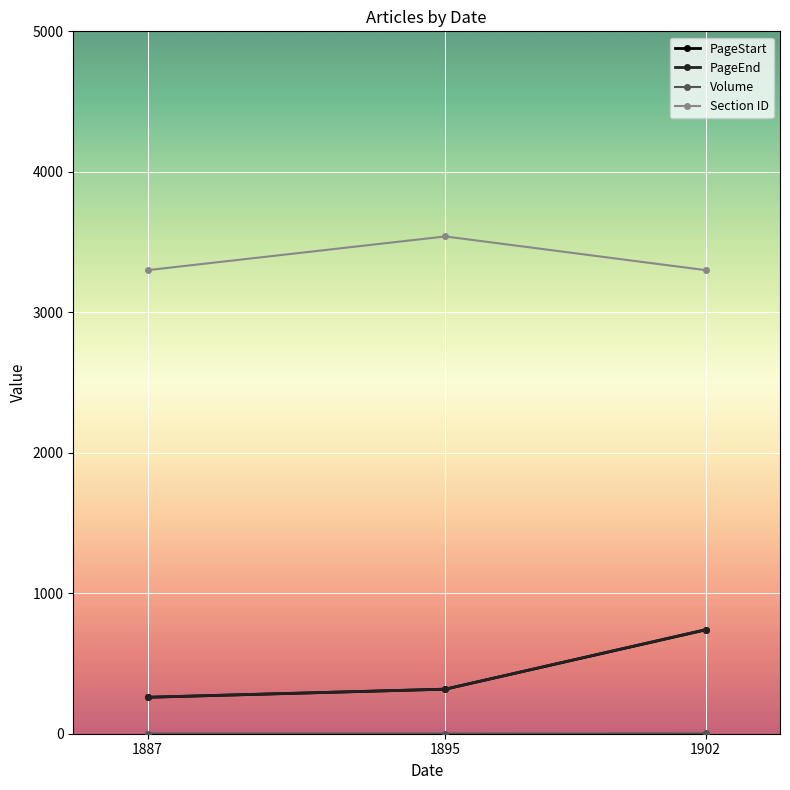

True or false: Section ID has a value of 1393.9 at 1895.

False